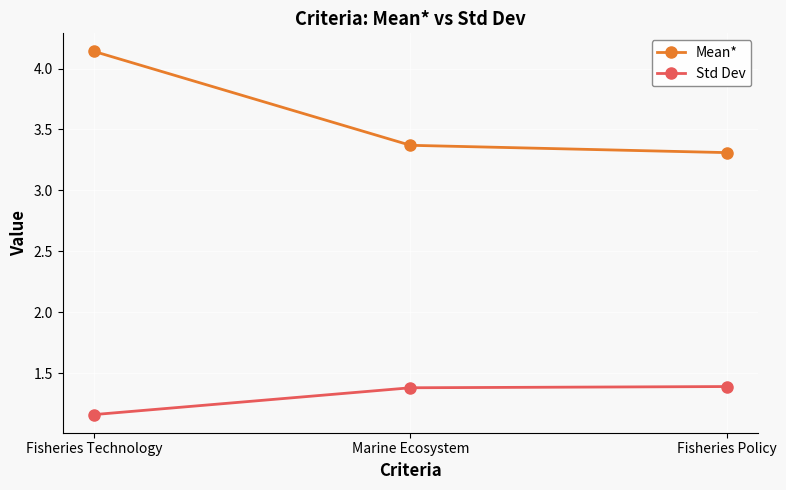

At which label does Mean* reach its peak?

Fisheries Technology